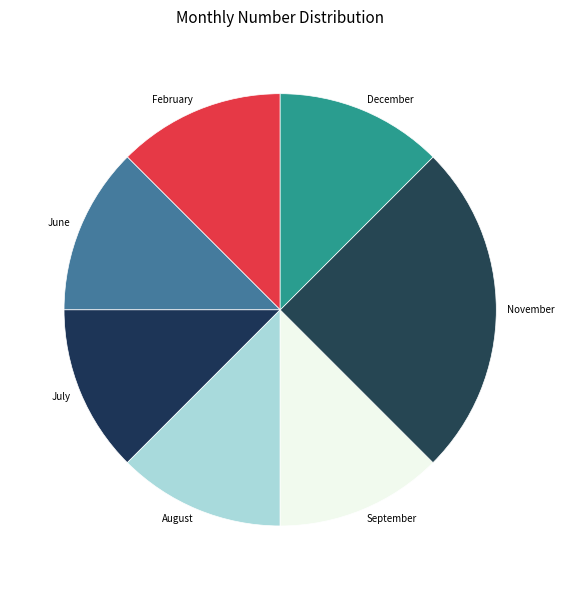

Is February the majority of the pie?

No